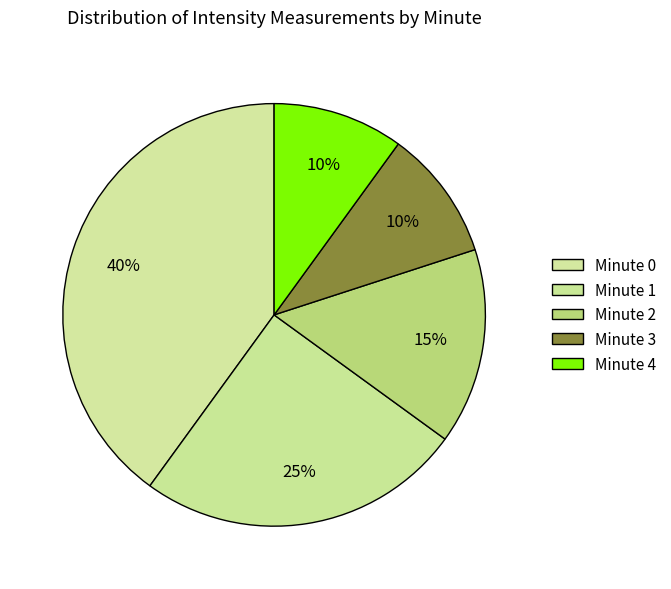

How many segments does this pie chart have?

5